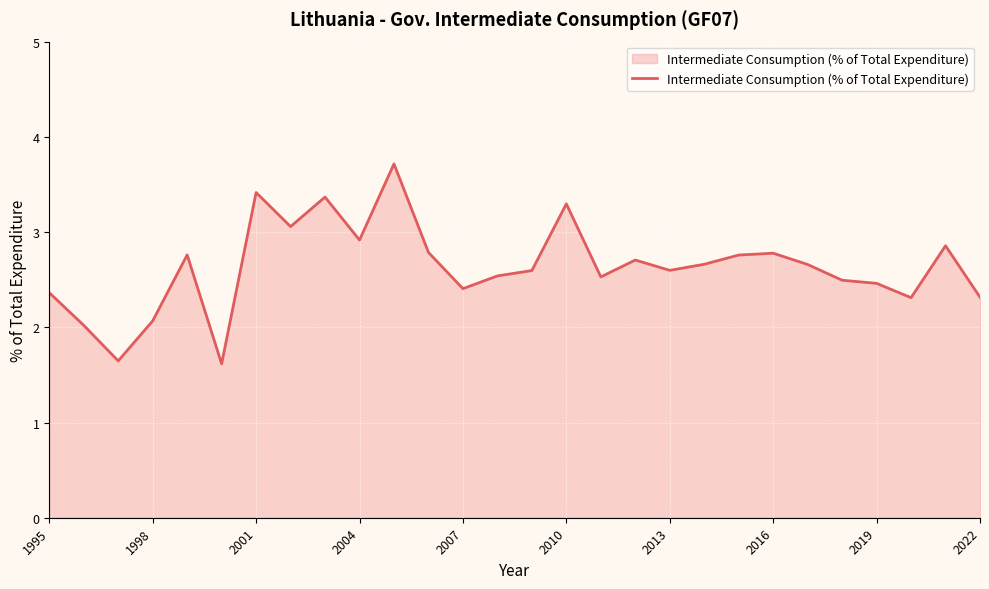

What is the maximum value shown in the chart?

3.7